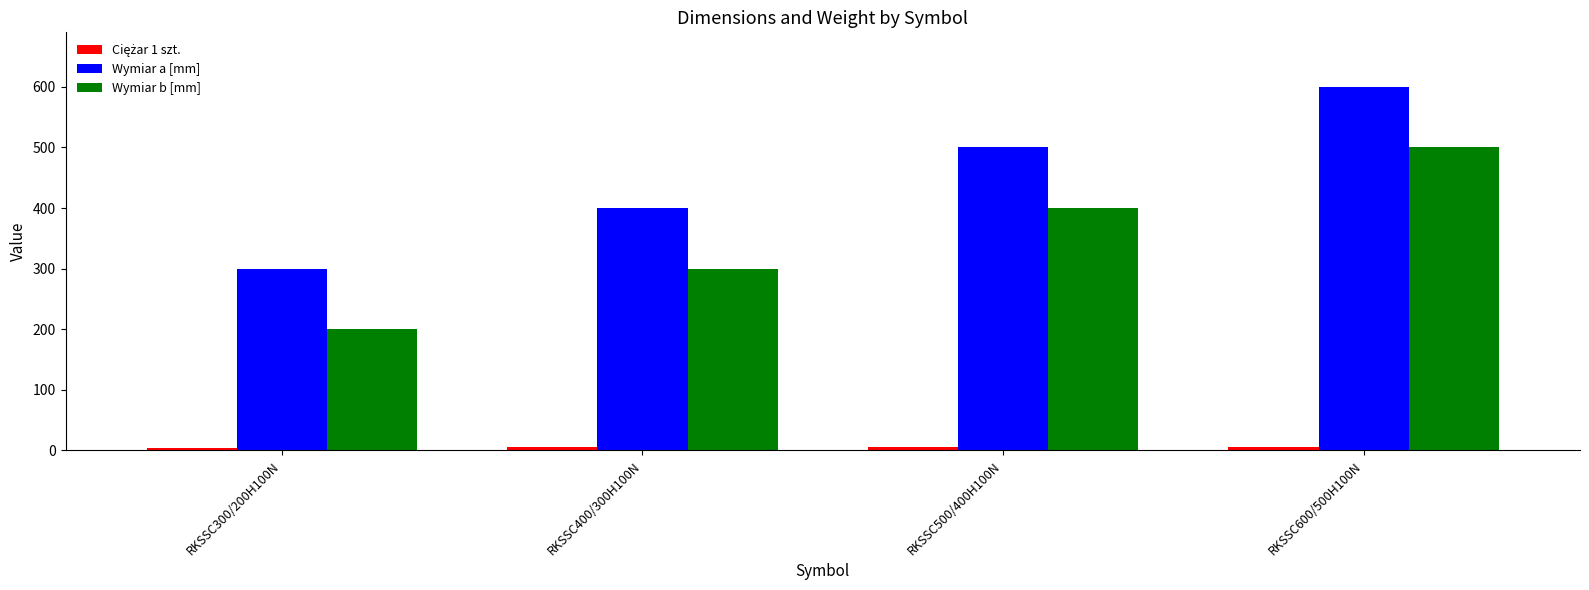

Which series has the largest total across all categories?

Wymiar a [mm]